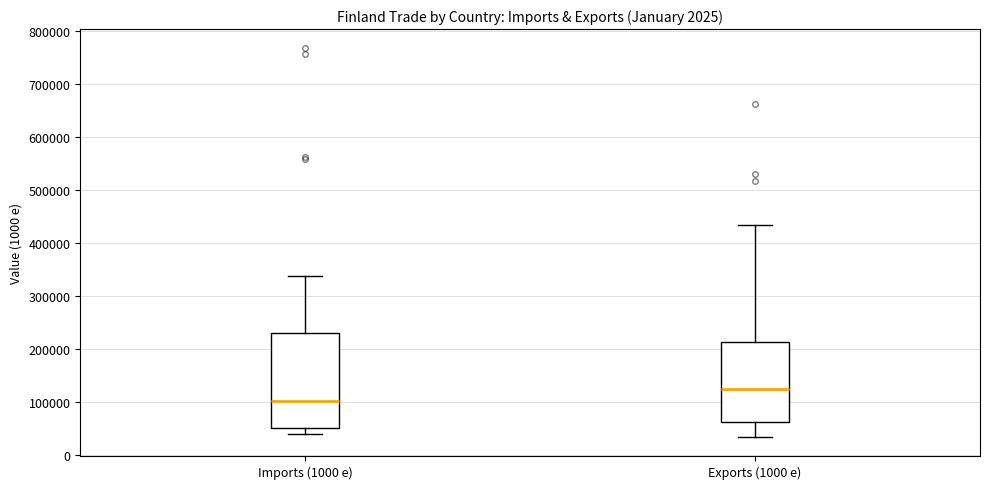

Reading left to right, read every box against the y-axis: the position of its median line, the range the box covers, and the ends of its whiskers. The values are not printed on the chart, so give them approximately, as read against the axis.

Imports (1000 e): median 100000, box 50000 to 230000, whiskers 40000 to 340000
Exports (1000 e): median 120000, box 60000 to 210000, whiskers 30000 to 430000